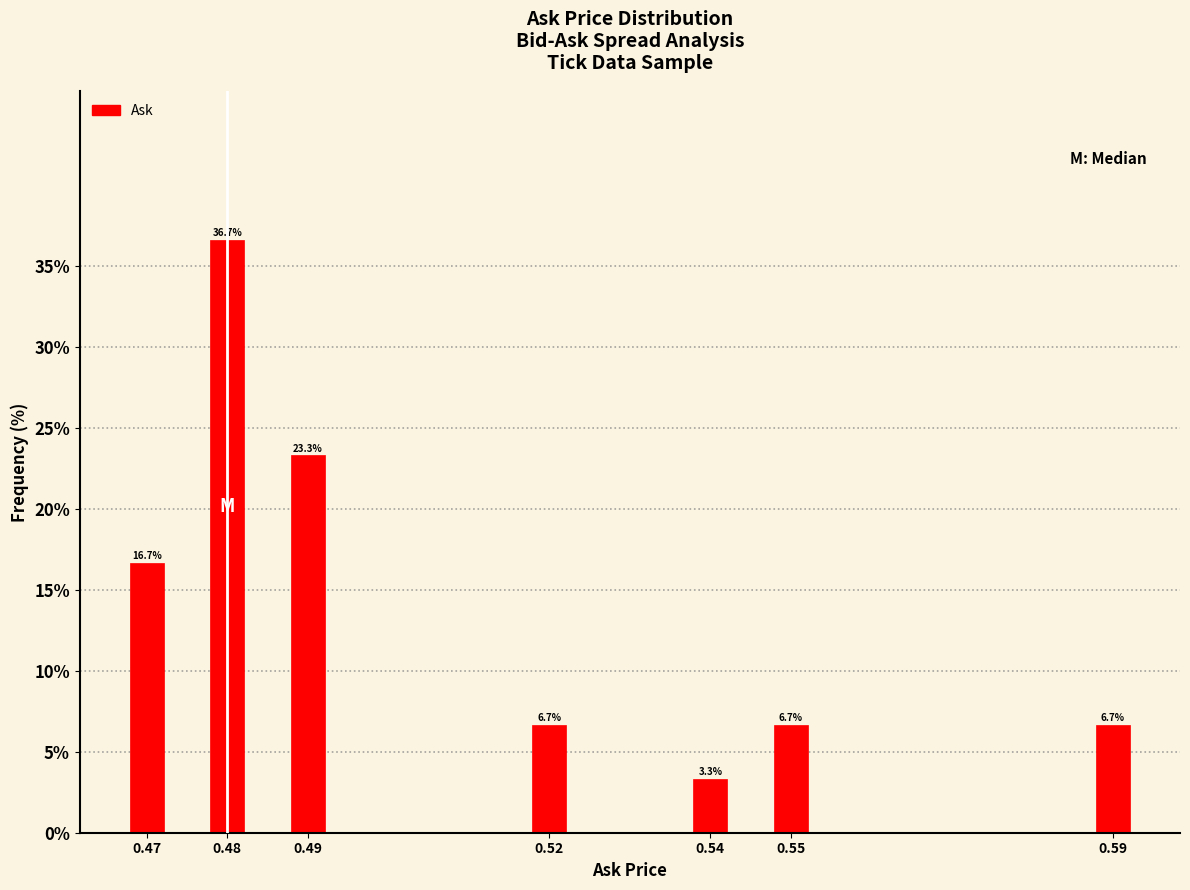

Reading left to right, list all the values displayed in this chart.

16.7	36.7	23.3	6.7	3.3	6.7	6.7